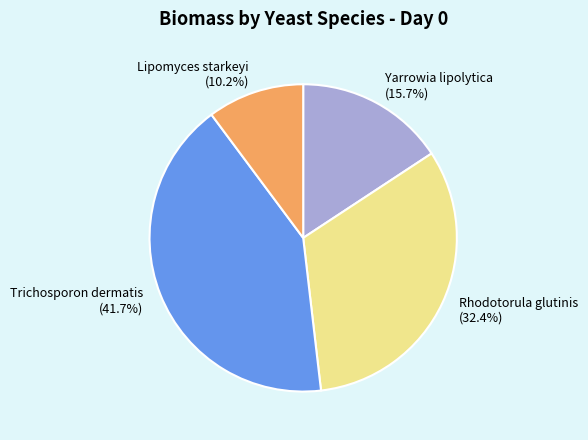

What is the ratio of the value at Lipomyces starkeyi to the value at Yarrowia lipolytica?

0.6